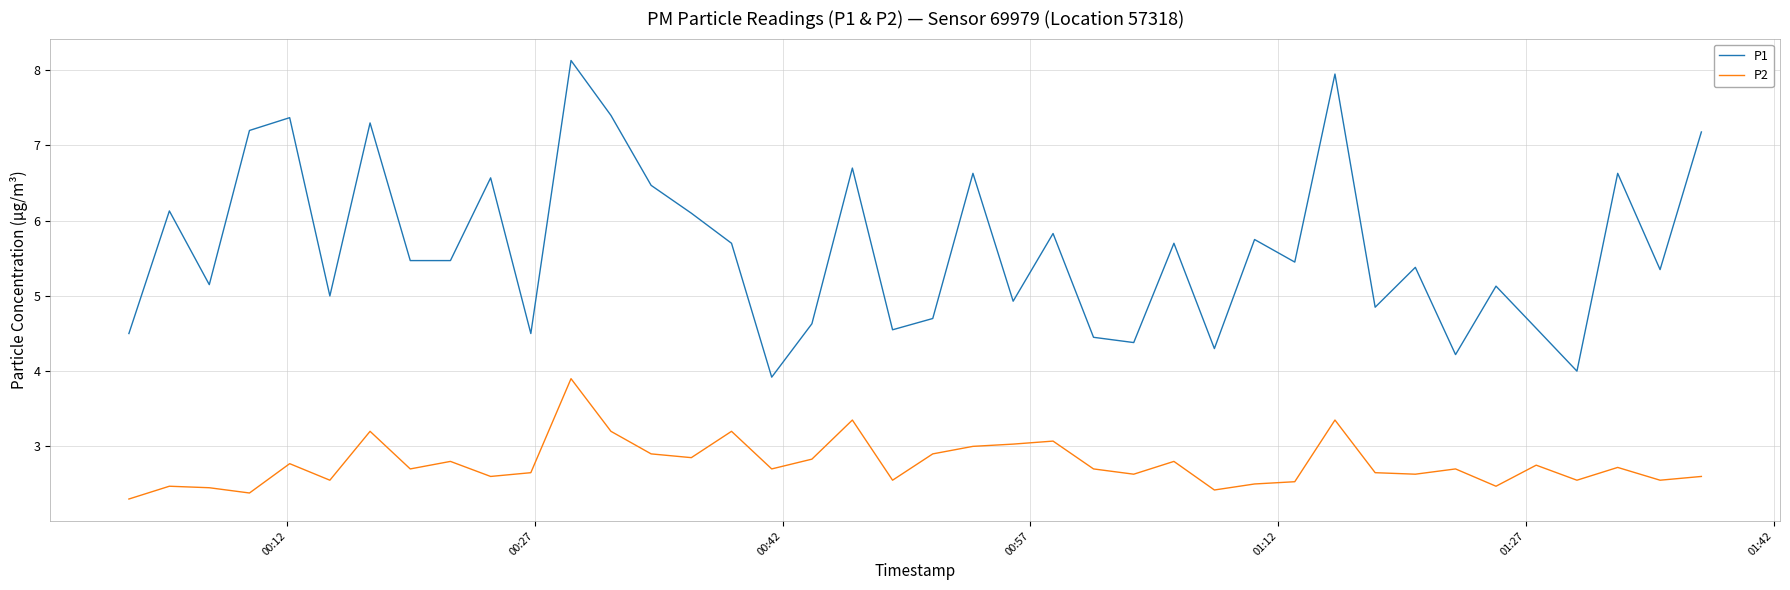

What are all the series names shown in the legend?

P1, P2